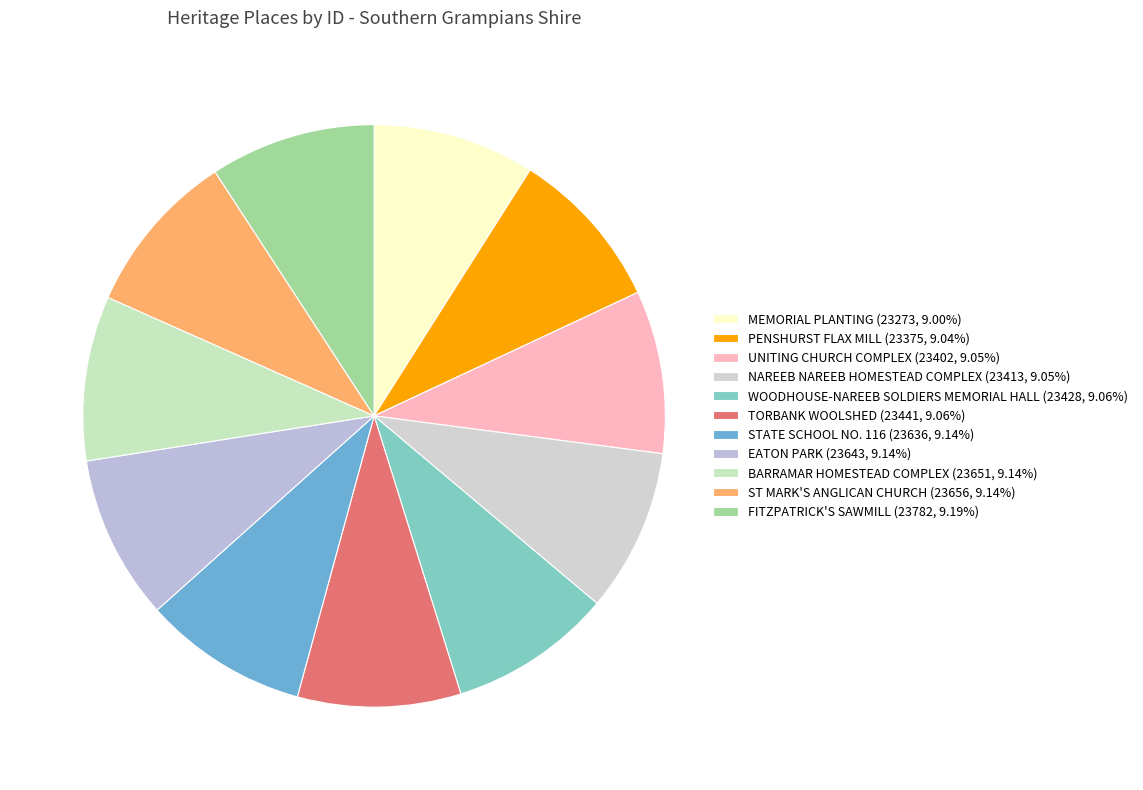

How many slices are in this pie chart?

11